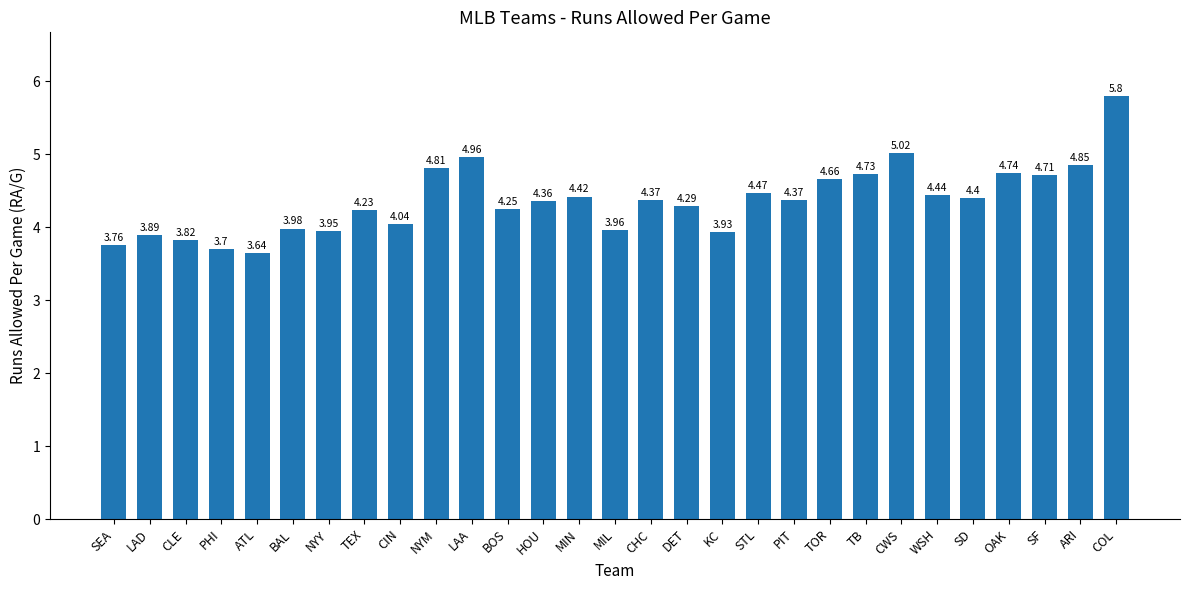

The chart shows a value of 7.0 at SD. True or false?

False